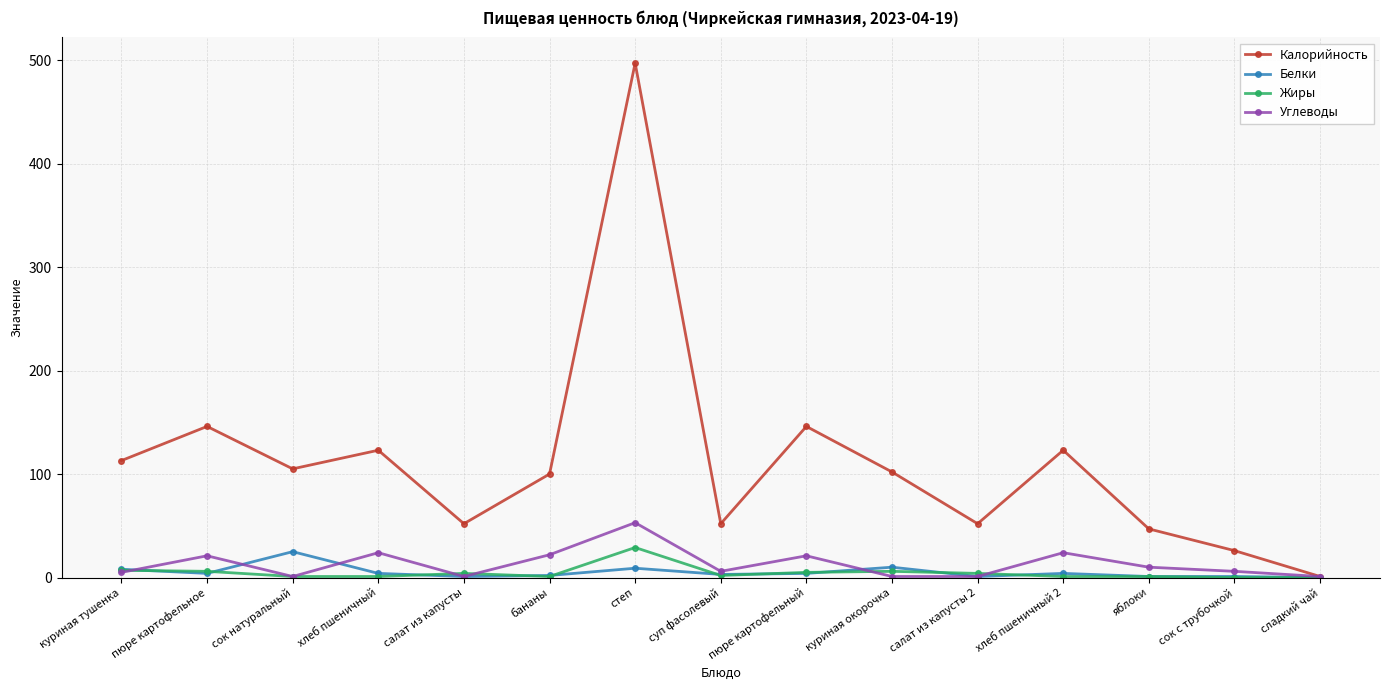

What is the approximate value of Калорийность at куриная тушенка, to the nearest 50?

100